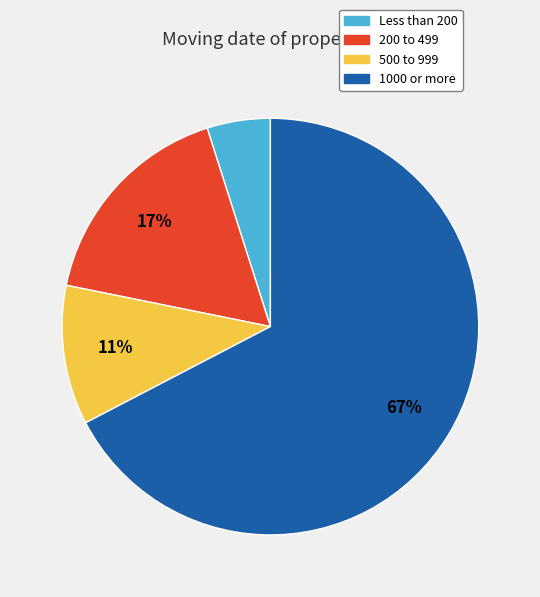

True or false: Less than 200 accounts for 5% of the total.

True